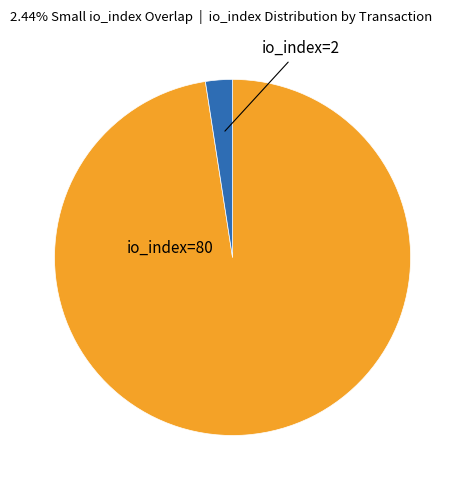

Does any single category account for the majority?

Yes